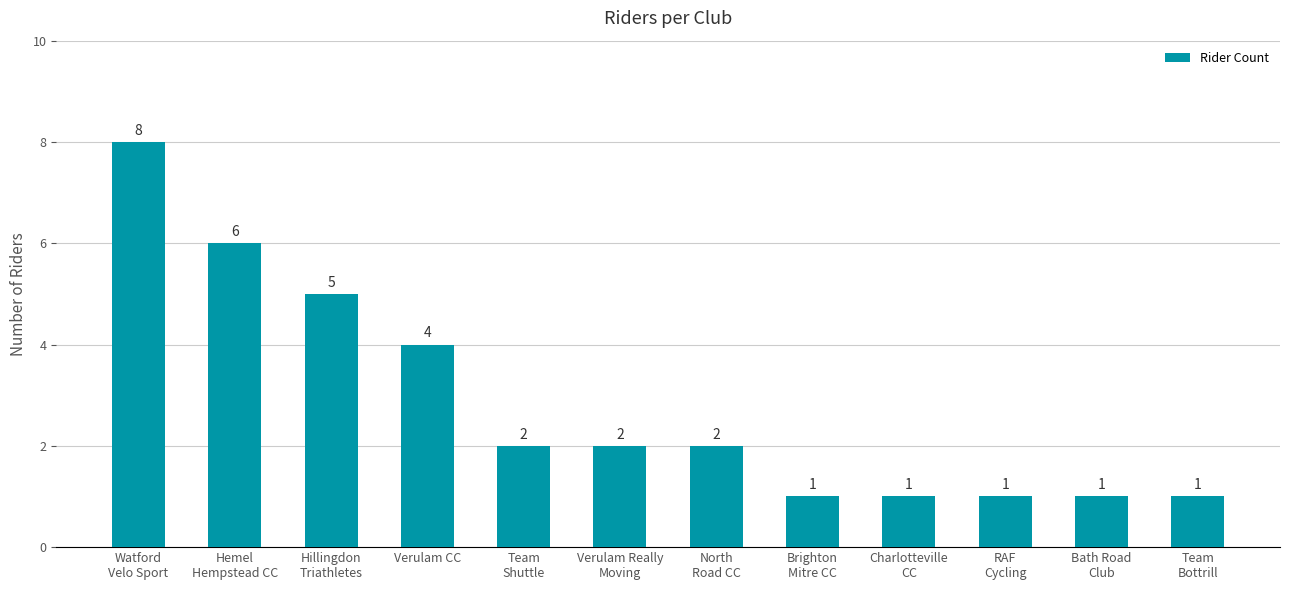

What is the minimum value shown in the chart?

1